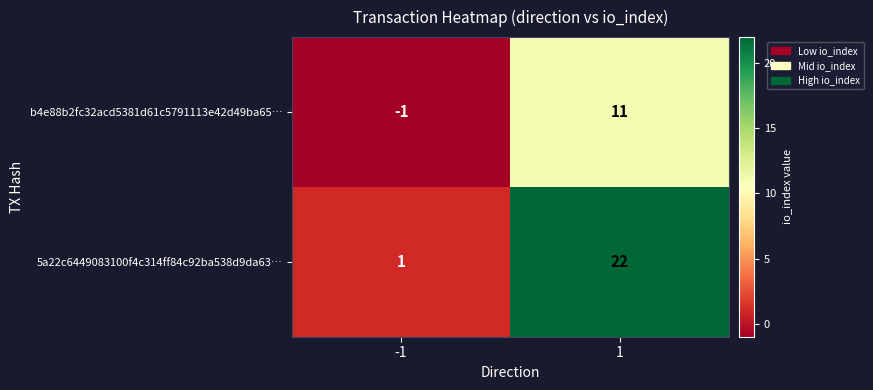

Reading left to right, what are all the values shown in this chart?

b4e88b2fc32acd5381d61c5791113e42d49ba65…: -1	11
5a22c6449083100f4c314ff84c92ba538d9da63…: 1	22